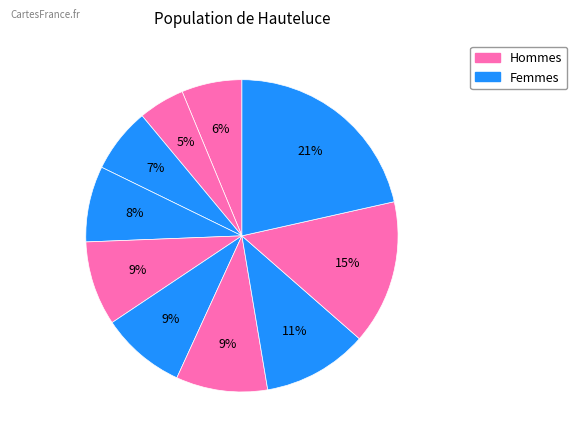

How many slices are in this pie chart?

10